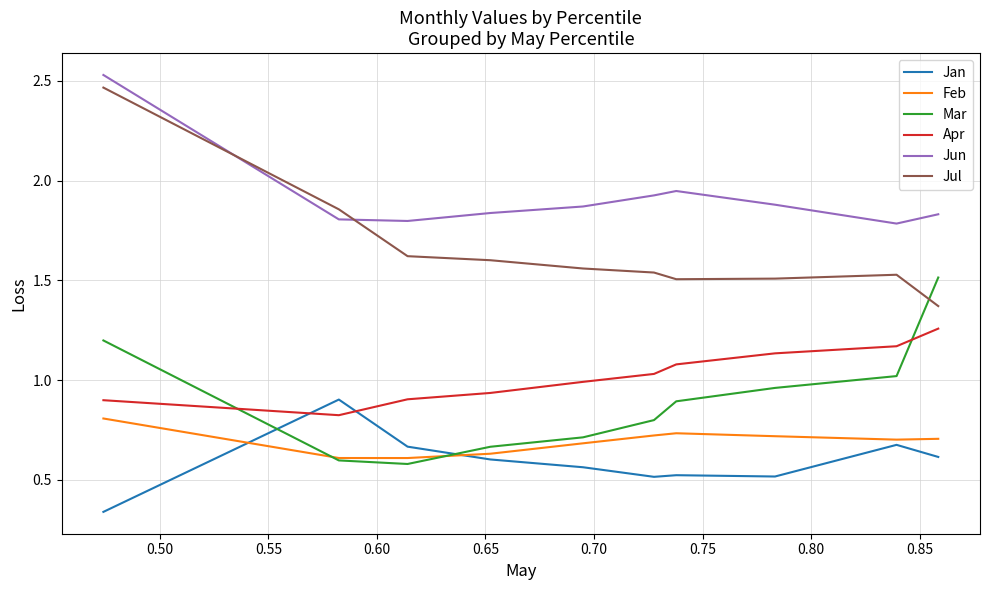

Which series has the largest total across all categories?

Jun